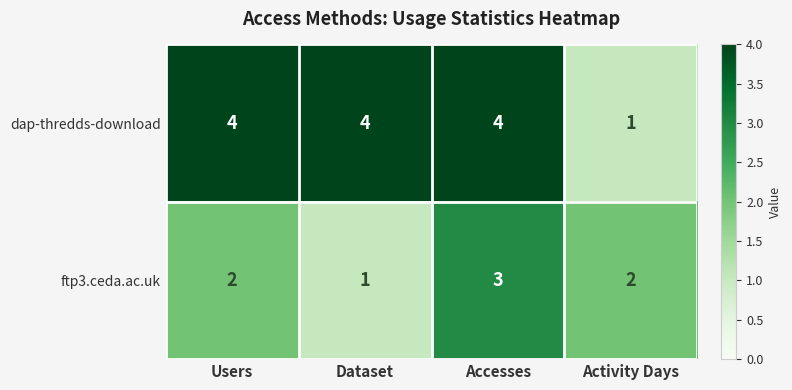

What is the smallest value displayed?

1